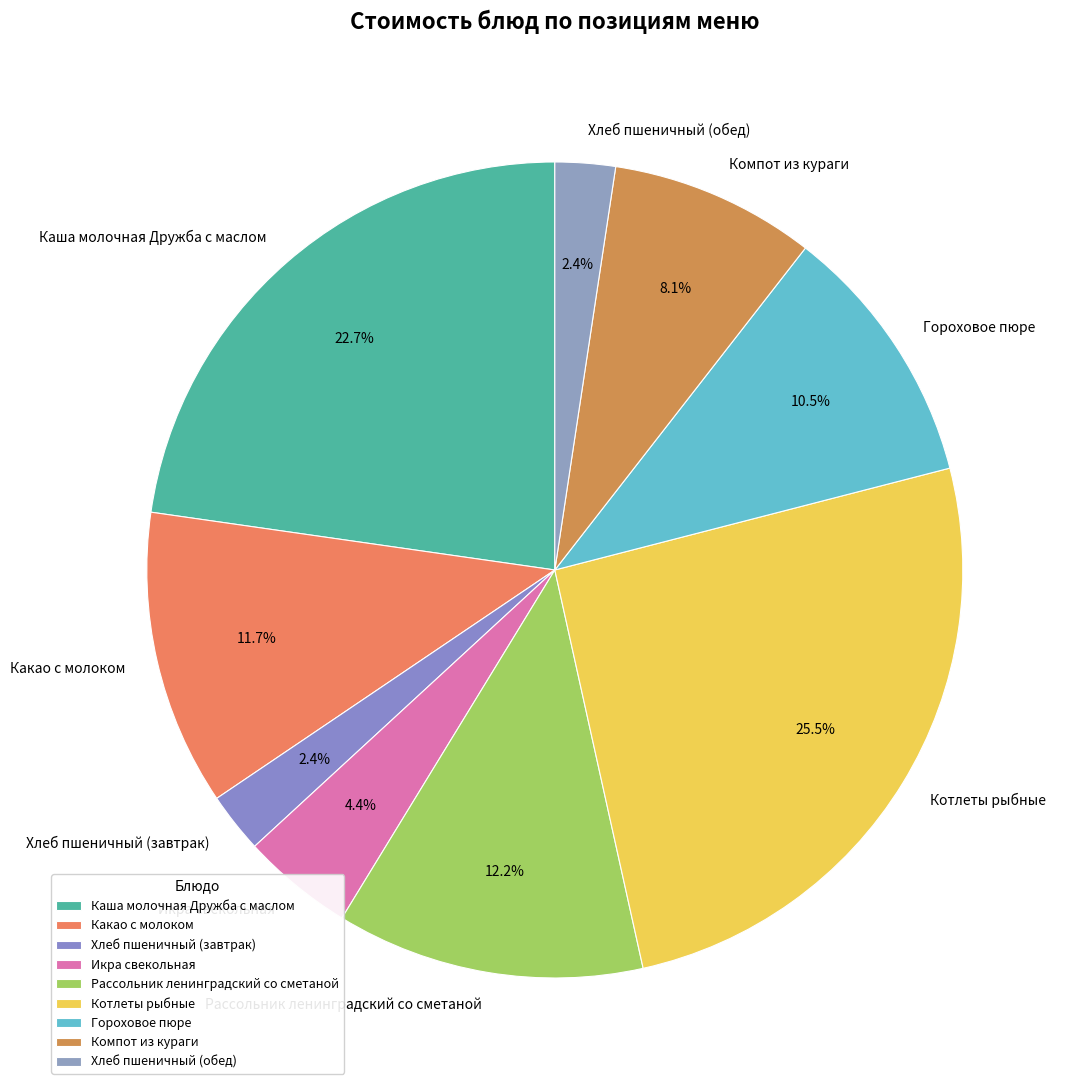

Approximately how many times larger is the value at Гороховое пюре compared to Хлеб пшеничный (обед)?

4.4